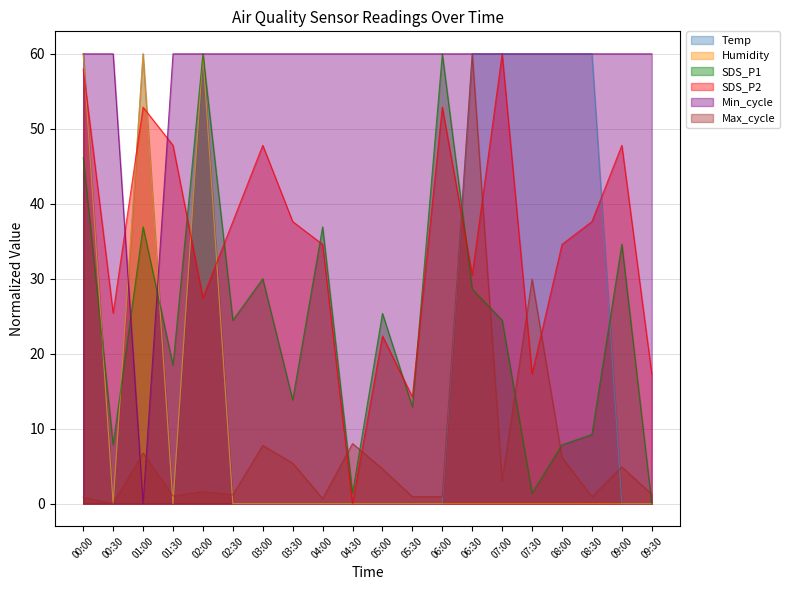

Which series has the largest total across all categories?

Min_cycle